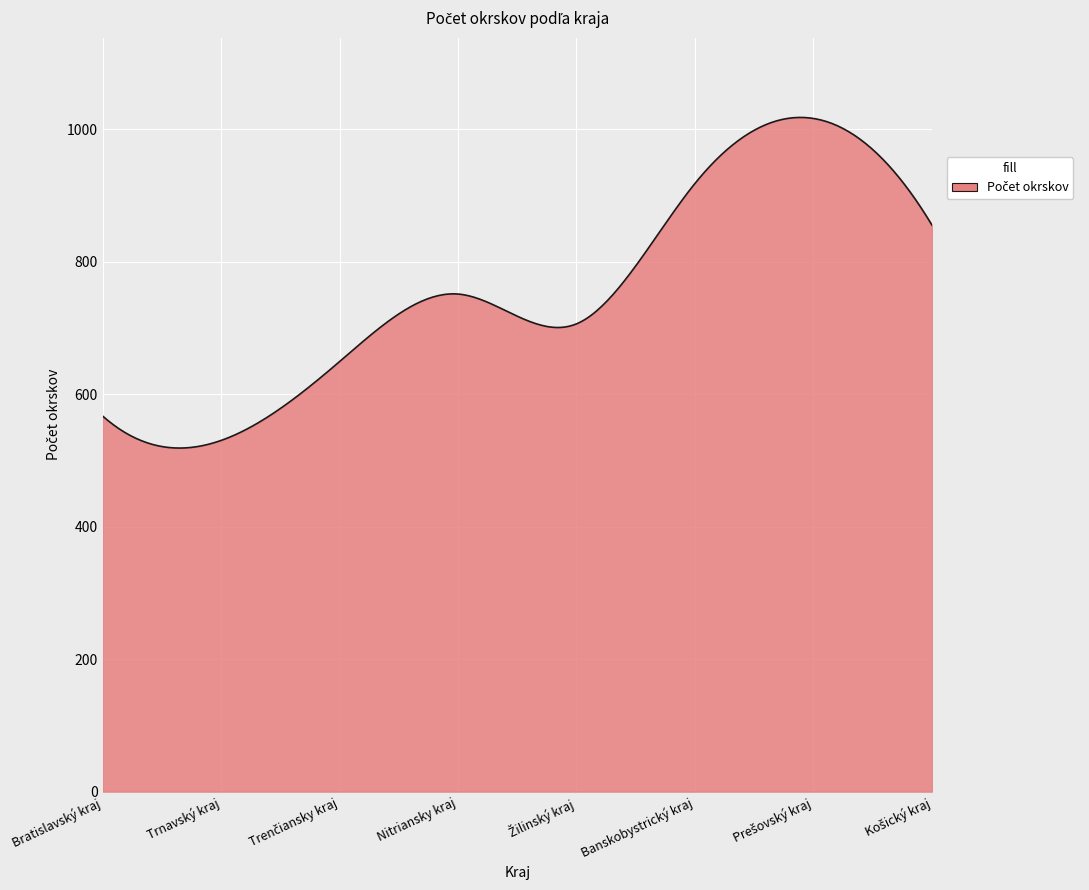

What is the difference between the maximum and minimum values?

499.0